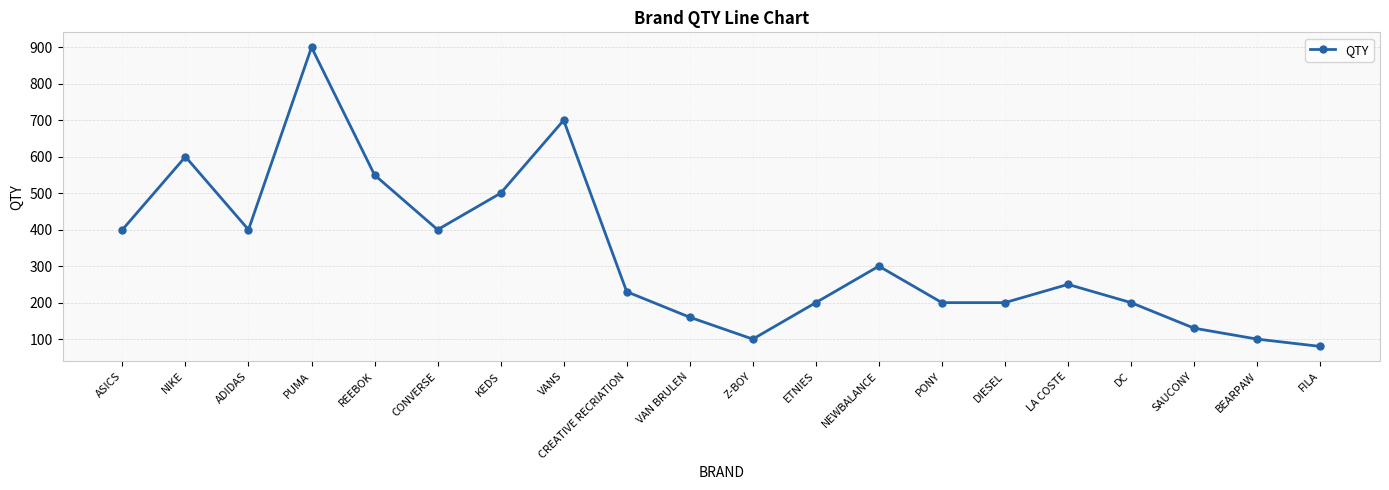

At which category does the chart reach its minimum across all series?

FILA